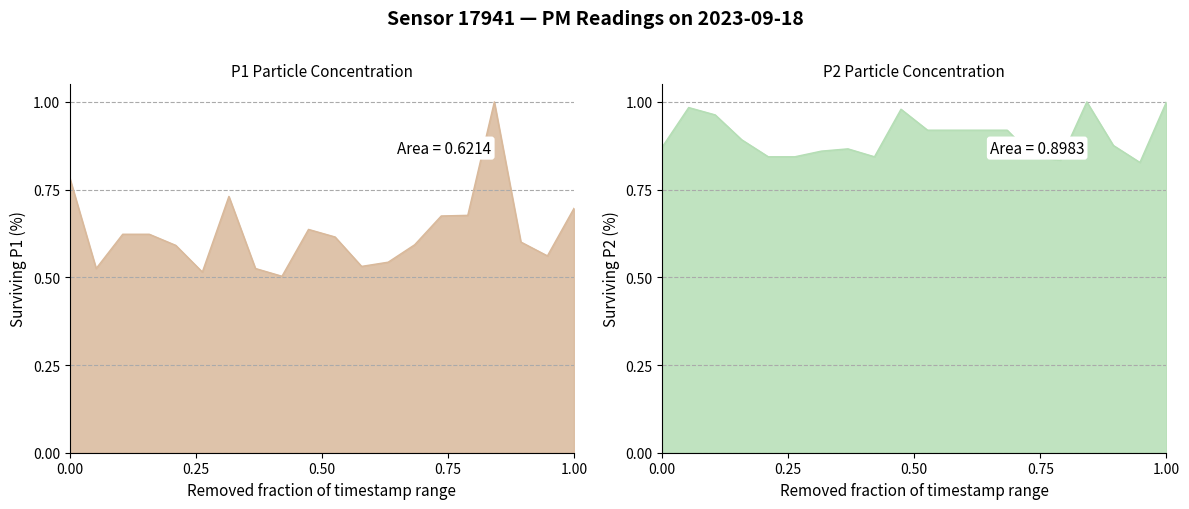

The P2 series shows 1.6 at 00:40. True or false?

False